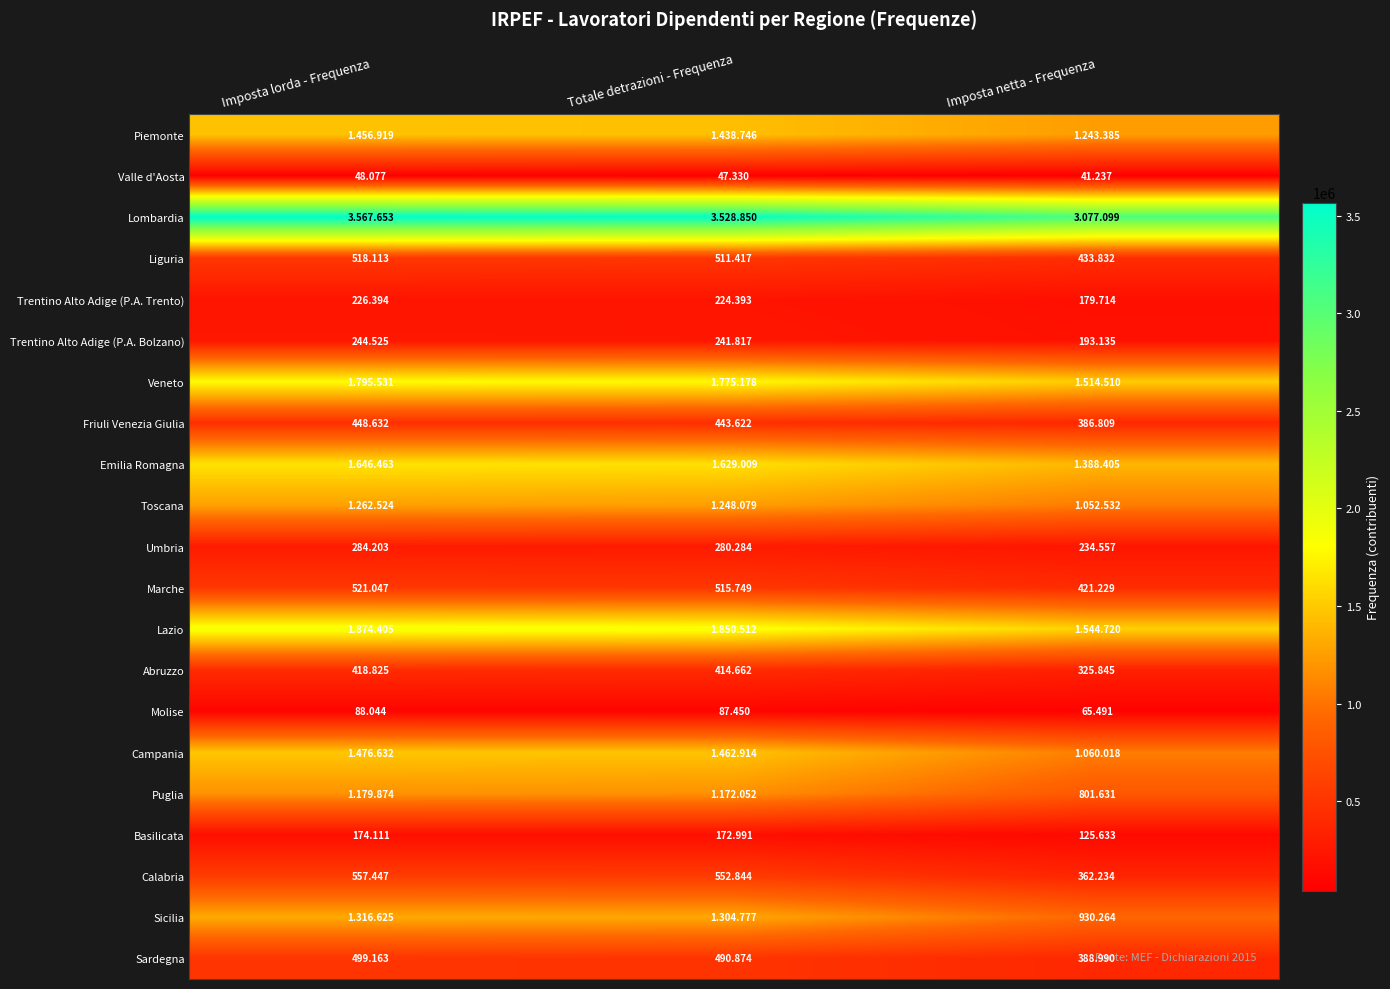

Is it true that Sardegna equals 222745 at Imposta netta - Frequenza?

False